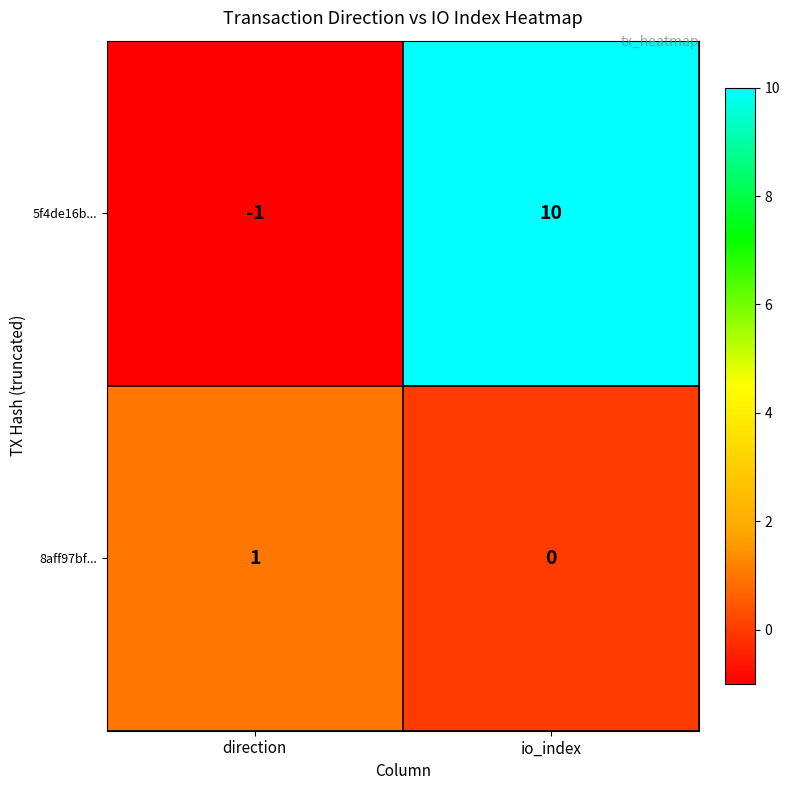

Which category has the lowest value across all series?

direction